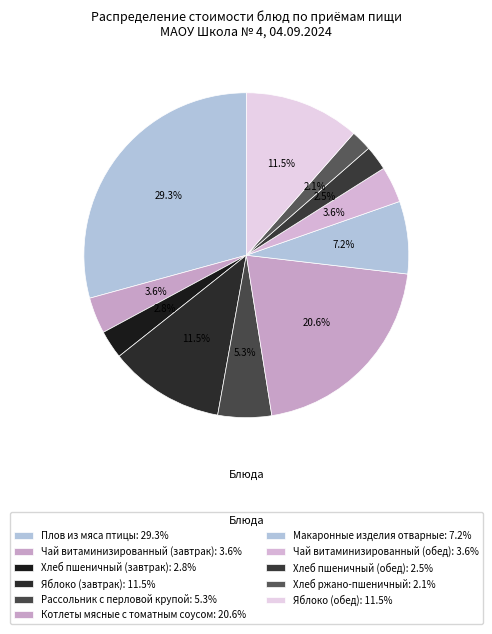

To the nearest percent, what percentage of the pie is Яблоко (обед)?

11%